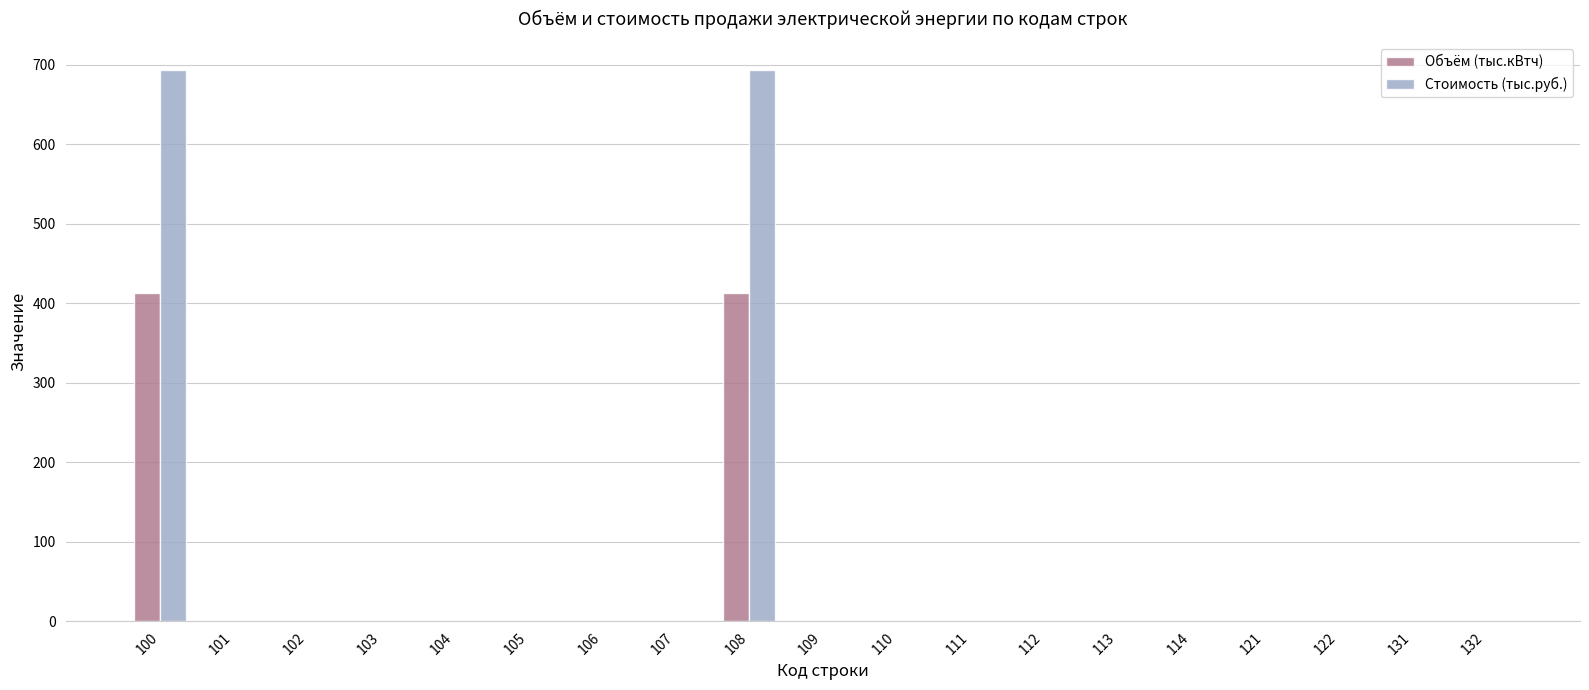

The value of Стоимость (тыс.руб.) at 105 is 394.4. True or false?

False